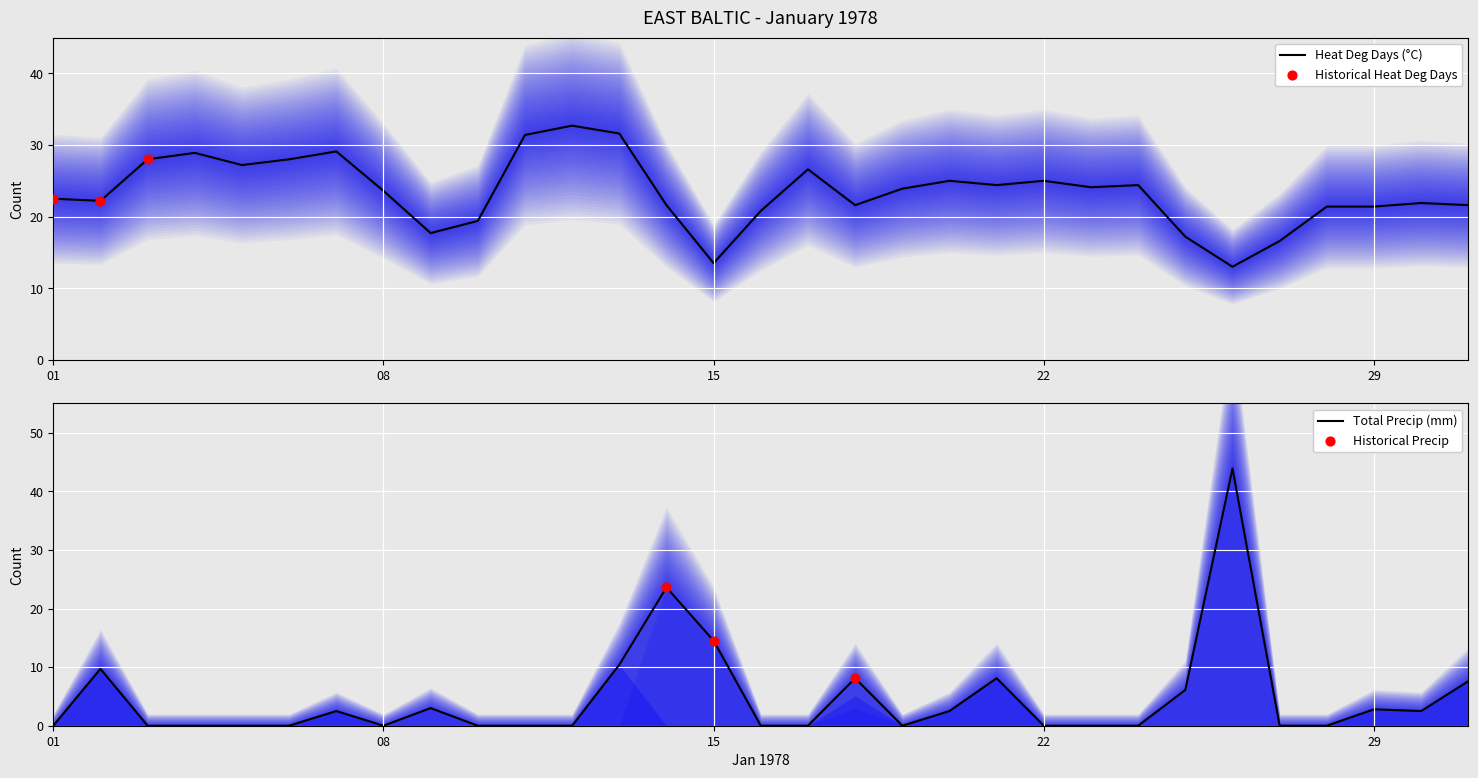

Is the value of Heat Deg Days (°C) at 14 greater than the value of Total Precip (mm) at 14?

No